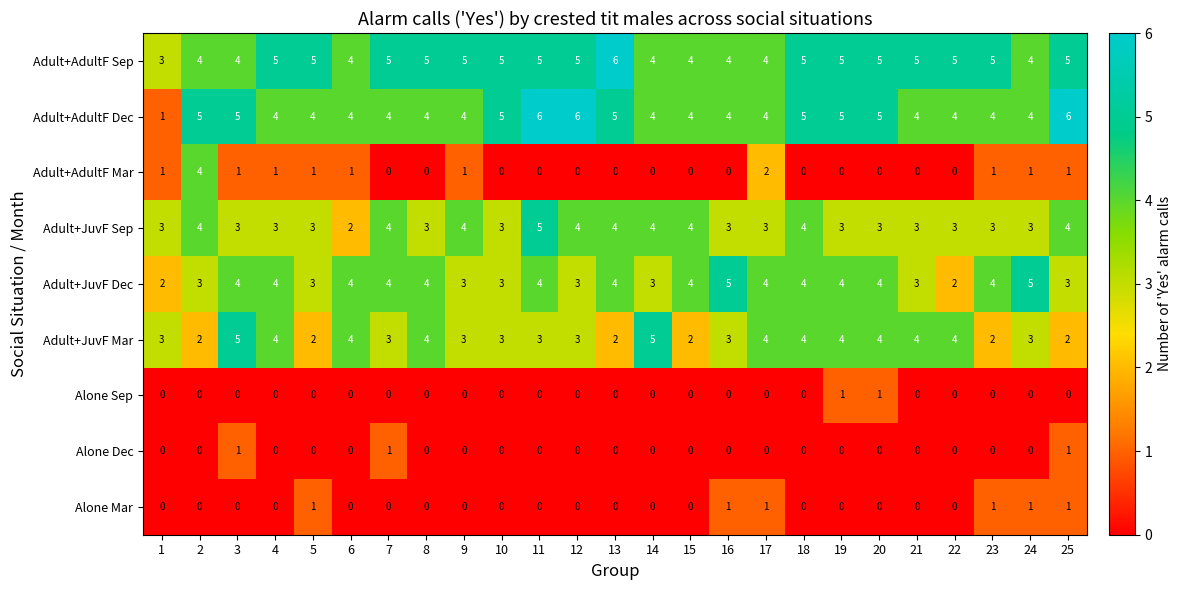

What is the sum of all Adult+JuvF Sep values?

85